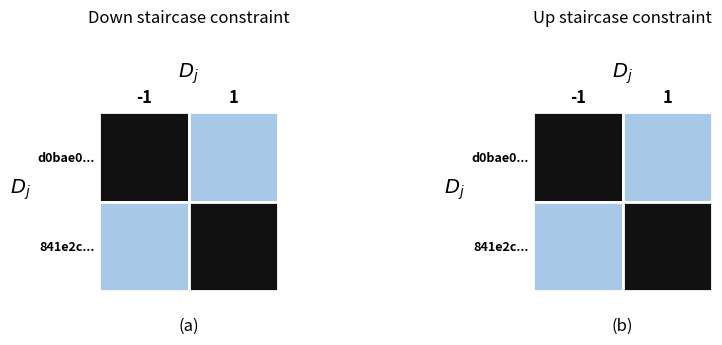

Which series has the widest spread of values?

d0bae0...